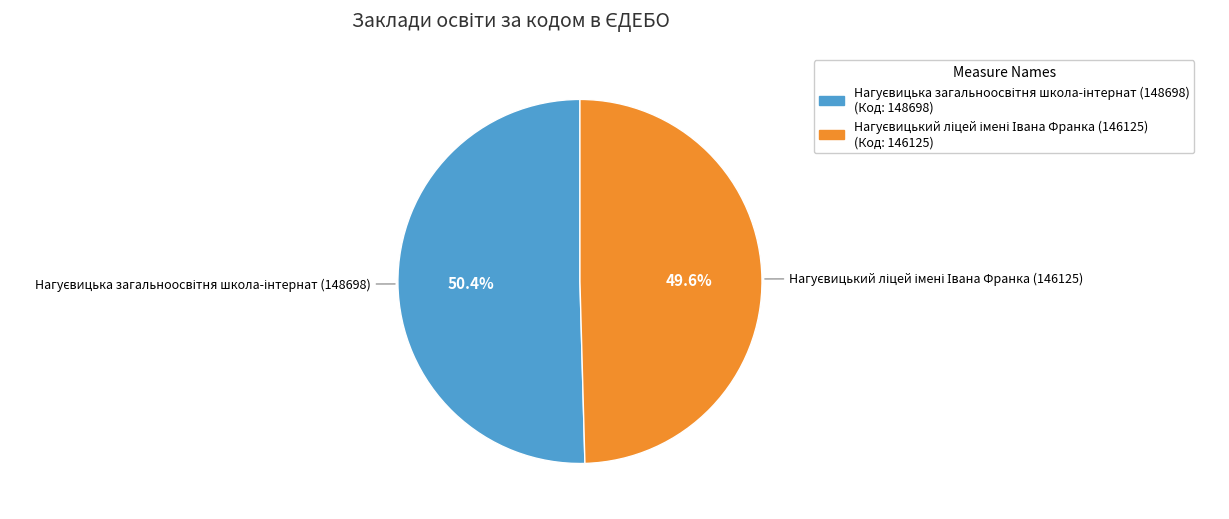

Is there any slice that represents more than half of the pie?

Yes